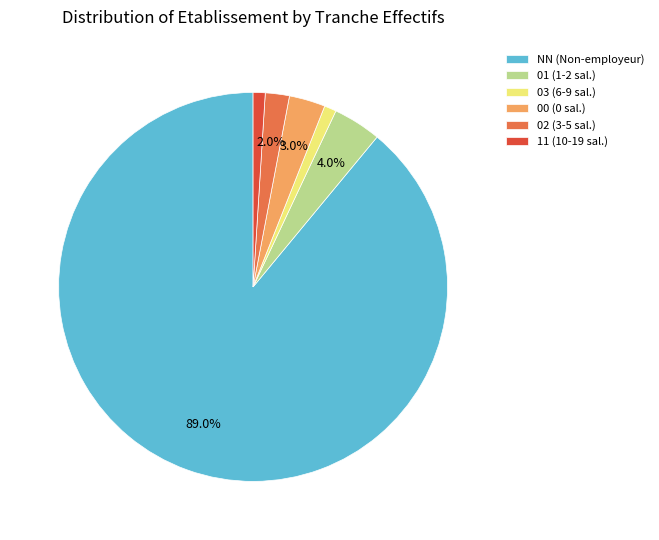

To the nearest percent, what is the combined percentage of 01 and NN?

93%